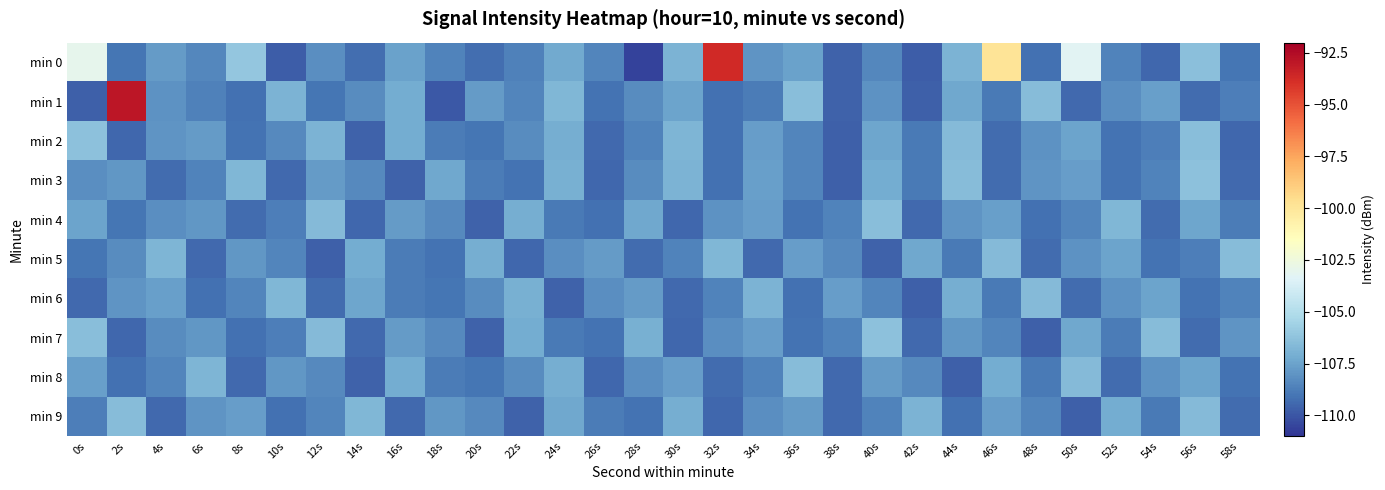

Reading left to right, what are all the values shown in this chart?

min 0: 0s=-103.1	2s=-109.1	4s=-107.7	6s=-108.4	8s=-106.1	10s=-109.8	12s=-108.2	14s=-109.3	16s=-107.6	18s=-108.6	20s=-109.3	22s=-108.7	24s=-107.3	26s=-108.5	28s=-110.6	30s=-106.9	32s=-93.6	34s=-108.0	36s=-107.5	38s=-109.6	40s=-108.4	42s=-109.8	44s=-106.9	46s=-99.9	48s=-109.2	50s=-103.3	52s=-108.6	54s=-109.5	56s=-106.4	58s=-109.0
min 1: 0s=-109.7	2s=-93.0	4s=-108.1	6s=-108.7	8s=-109.2	10s=-106.9	12s=-109.0	14s=-108.3	16s=-107.2	18s=-109.9	20s=-107.8	22s=-108.5	24s=-106.7	26s=-109.1	28s=-108.3	30s=-107.5	32s=-109.2	34s=-108.8	36s=-106.4	38s=-109.6	40s=-108.1	42s=-109.7	44s=-107.3	46s=-108.9	48s=-106.5	50s=-109.4	52s=-108.2	54s=-107.6	56s=-109.3	58s=-108.7
min 2: 0s=-106.3	2s=-109.5	4s=-108.0	6s=-107.8	8s=-109.1	10s=-108.4	12s=-106.9	14s=-109.6	16s=-107.2	18s=-108.8	20s=-109.0	22s=-108.3	24s=-107.1	26s=-109.4	28s=-108.6	30s=-106.8	32s=-109.2	34s=-107.7	36s=-108.5	38s=-109.7	40s=-107.4	42s=-108.9	44s=-106.6	46s=-109.3	48s=-108.1	50s=-107.5	52s=-109.1	54s=-108.7	56s=-106.4	58s=-109.5
min 3: 0s=-108.2	2s=-107.9	4s=-109.3	6s=-108.6	8s=-106.7	10s=-109.4	12s=-107.8	14s=-108.4	16s=-109.6	18s=-107.3	20s=-108.8	22s=-109.1	24s=-107.0	26s=-109.5	28s=-108.3	30s=-106.9	32s=-109.2	34s=-107.6	36s=-108.5	38s=-109.7	40s=-107.2	42s=-108.9	44s=-106.5	46s=-109.3	48s=-108.0	50s=-107.7	52s=-109.1	54s=-108.6	56s=-106.3	58s=-109.4
min 4: 0s=-107.5	2s=-109.0	4s=-108.2	6s=-107.9	8s=-109.3	10s=-108.7	12s=-106.6	14s=-109.5	16s=-107.8	18s=-108.4	20s=-109.6	22s=-107.1	24s=-108.9	26s=-109.2	28s=-107.3	30s=-109.5	32s=-108.1	34s=-107.7	36s=-109.1	38s=-108.6	40s=-106.4	42s=-109.4	44s=-108.0	46s=-107.6	48s=-109.2	50s=-108.5	52s=-106.7	54s=-109.3	56s=-107.4	58s=-108.8
min 5: 0s=-109.0	2s=-108.3	4s=-106.8	6s=-109.4	8s=-107.9	10s=-108.5	12s=-109.7	14s=-107.2	16s=-108.8	18s=-109.1	20s=-107.1	22s=-109.5	24s=-108.2	26s=-107.8	28s=-109.3	30s=-108.6	32s=-106.7	34s=-109.4	36s=-107.7	38s=-108.4	40s=-109.6	42s=-107.3	44s=-108.9	46s=-106.6	48s=-109.3	50s=-108.1	52s=-107.5	54s=-109.1	56s=-108.7	58s=-106.5
min 6: 0s=-109.4	2s=-108.0	4s=-107.6	6s=-109.2	8s=-108.5	10s=-106.7	12s=-109.3	14s=-107.4	16s=-108.8	18s=-109.0	20s=-108.3	22s=-107.0	24s=-109.6	26s=-108.2	28s=-107.8	30s=-109.4	32s=-108.6	34s=-106.9	36s=-109.2	38s=-107.7	40s=-108.5	42s=-109.7	44s=-107.1	46s=-108.9	48s=-106.6	50s=-109.3	52s=-108.1	54s=-107.5	56s=-109.1	58s=-108.6
min 7: 0s=-106.4	2s=-109.5	4s=-108.3	6s=-107.9	8s=-109.2	10s=-108.7	12s=-106.6	14s=-109.4	16s=-107.8	18s=-108.4	20s=-109.6	22s=-107.2	24s=-108.9	26s=-109.1	28s=-107.0	30s=-109.5	32s=-108.2	34s=-107.7	36s=-109.1	38s=-108.6	40s=-106.3	42s=-109.4	44s=-107.9	46s=-108.5	48s=-109.7	50s=-107.3	52s=-108.8	54s=-106.5	56s=-109.3	58s=-108.0
min 8: 0s=-107.6	2s=-109.2	4s=-108.5	6s=-106.8	8s=-109.4	10s=-107.9	12s=-108.4	14s=-109.6	16s=-107.2	18s=-108.8	20s=-109.0	22s=-108.3	24s=-107.1	26s=-109.5	28s=-108.2	30s=-107.7	32s=-109.3	34s=-108.6	36s=-106.5	38s=-109.4	40s=-107.8	42s=-108.4	44s=-109.7	46s=-107.2	48s=-108.9	50s=-106.6	52s=-109.3	54s=-108.1	56s=-107.5	58s=-109.1
min 9: 0s=-108.7	2s=-106.5	4s=-109.4	6s=-108.0	8s=-107.7	10s=-109.2	12s=-108.5	14s=-106.7	16s=-109.4	18s=-107.9	20s=-108.4	22s=-109.6	24s=-107.3	26s=-108.8	28s=-109.1	30s=-107.1	32s=-109.5	34s=-108.2	36s=-107.8	38s=-109.4	40s=-108.6	42s=-106.9	44s=-109.2	46s=-107.7	48s=-108.5	50s=-109.7	52s=-107.2	54s=-108.9	56s=-106.6	58s=-109.3